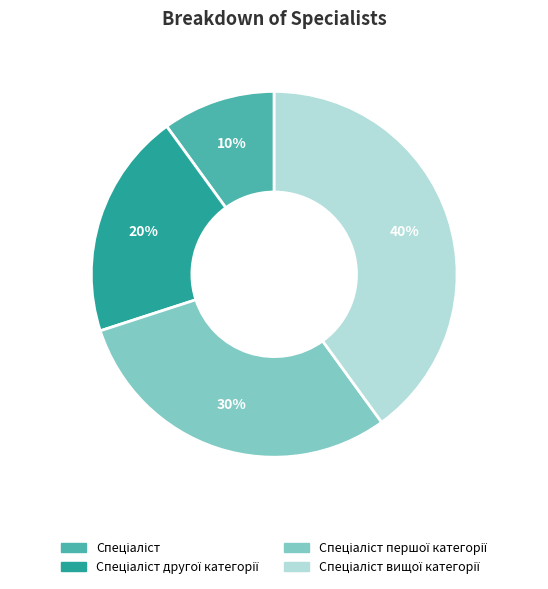

To the nearest percent, what is the average slice percentage?

25%